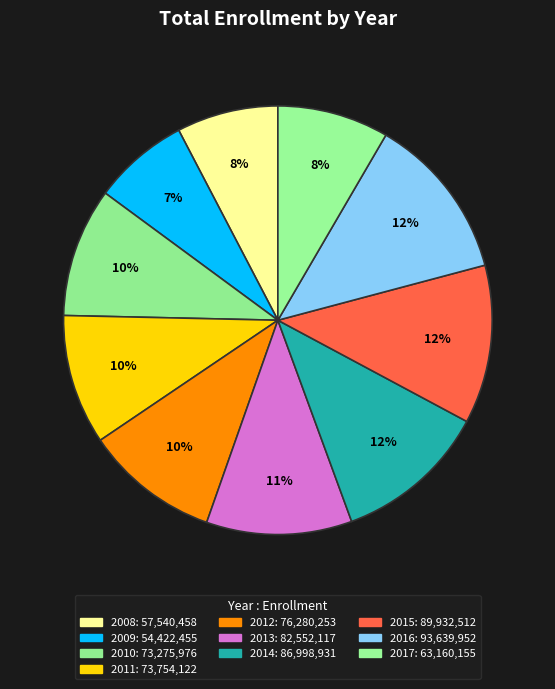

To the nearest percent, what portion does 2013 represent?

11%